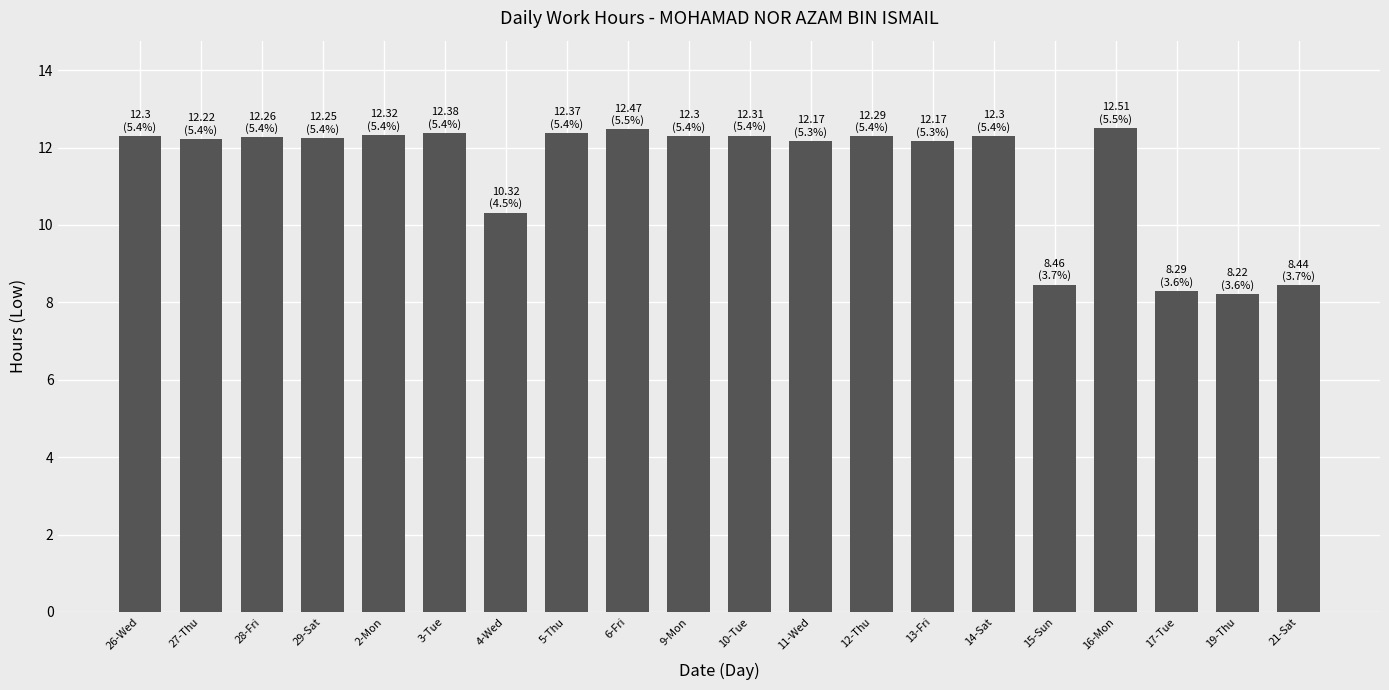

What position from the left is 6-Fri?

9